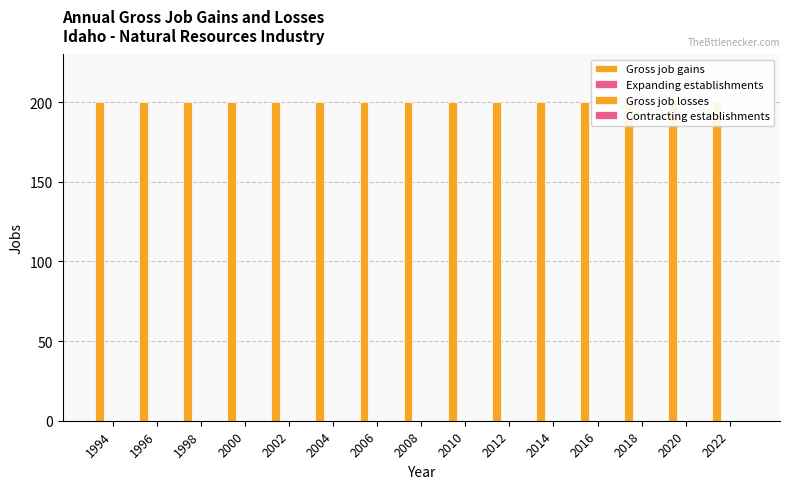

Which series has the largest range (max minus min)?

Gross job gains